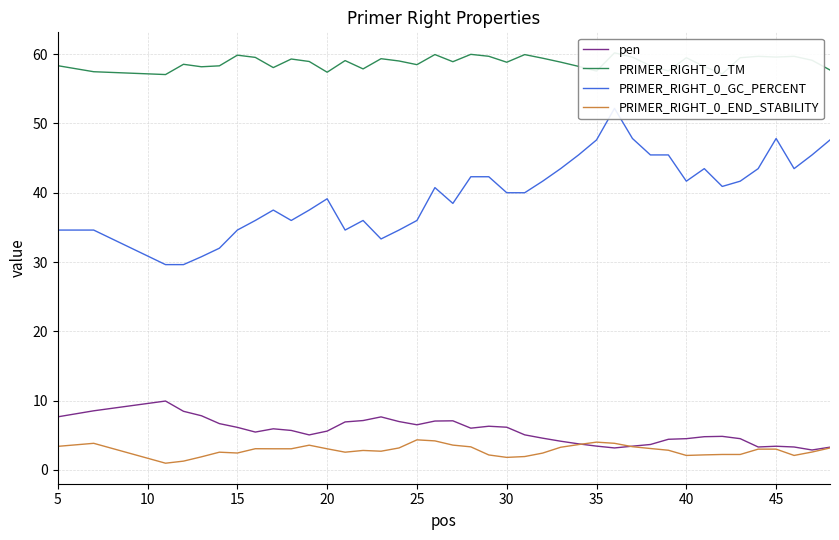

True or false: pen has a value of 7.0 at 40.

False